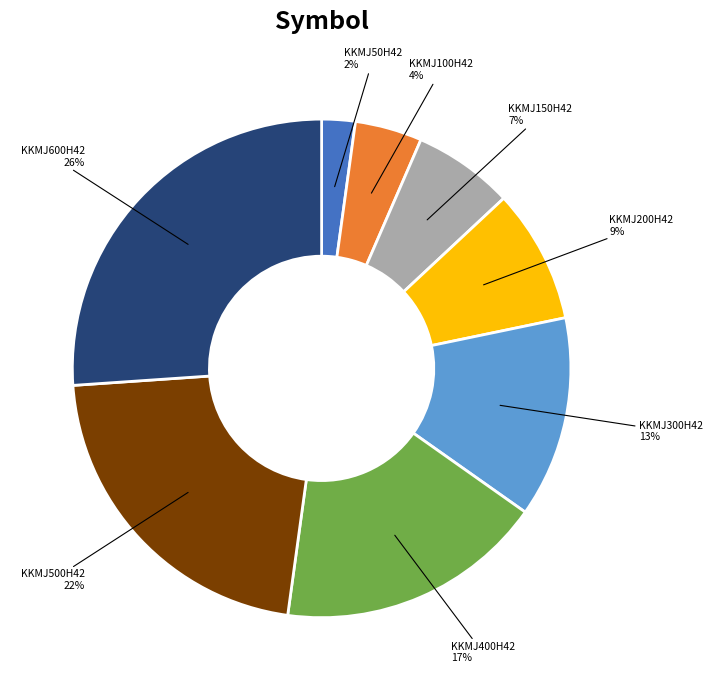

The KKMJ100H42 slice represents 4% of the pie. True or false?

True